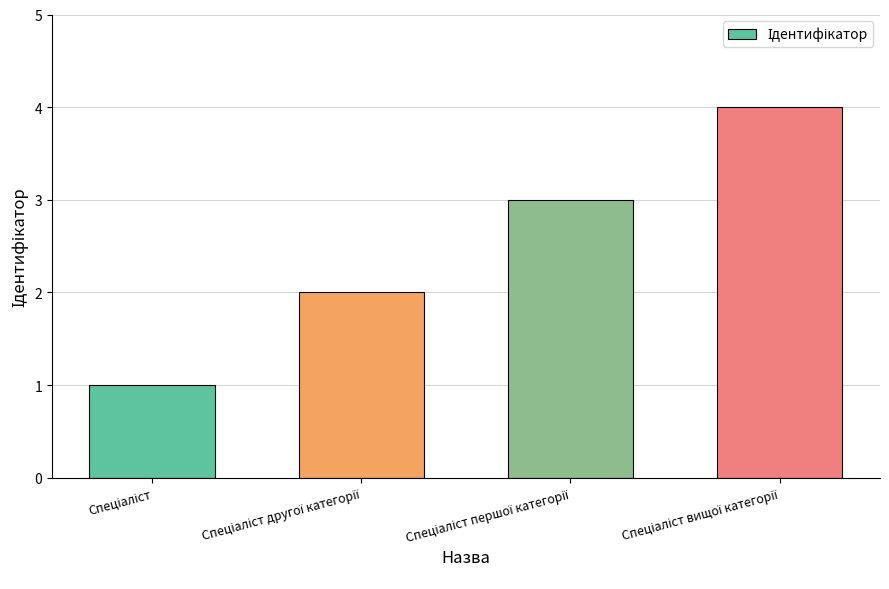

What is the maximum value shown in the chart?

4